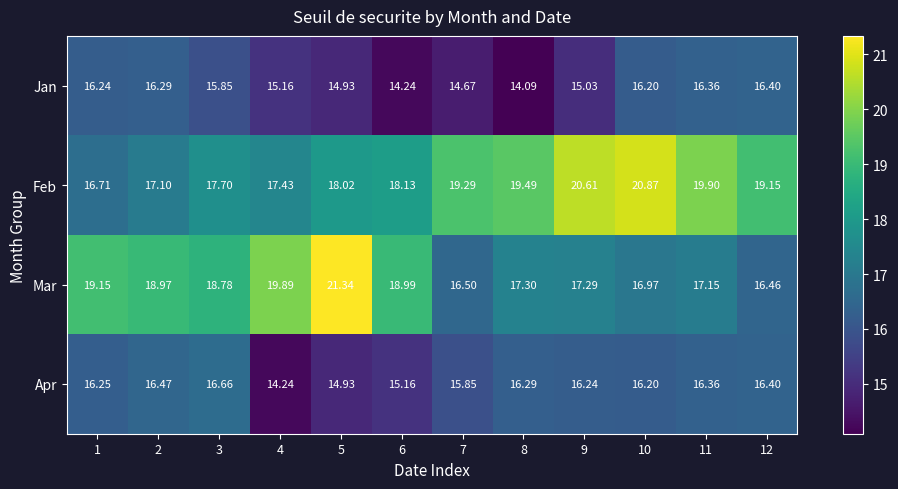

Which series has the widest spread of values?

Mar